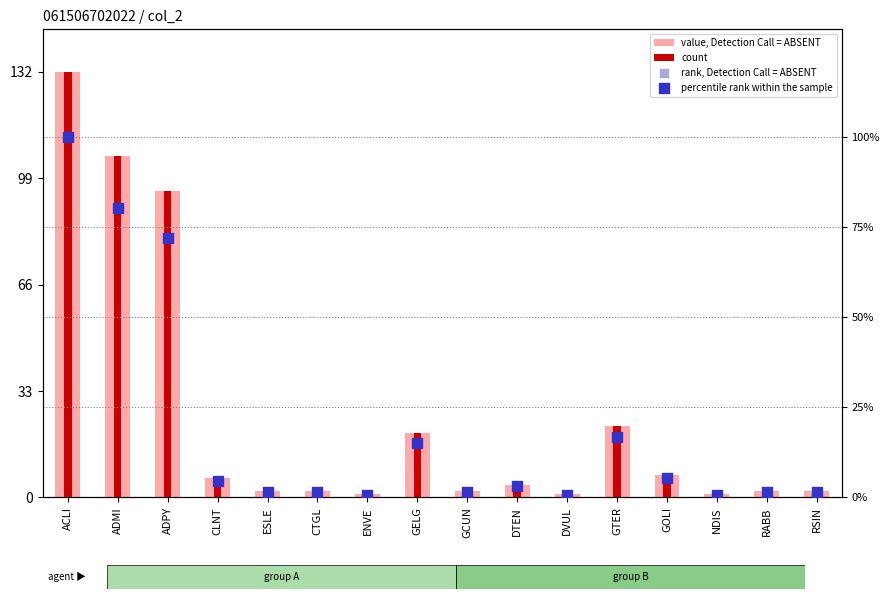

What are all the series names shown in the legend?

value, Detection Call = ABSENT, count, rank, Detection Call = ABSENT, percentile rank within the sample